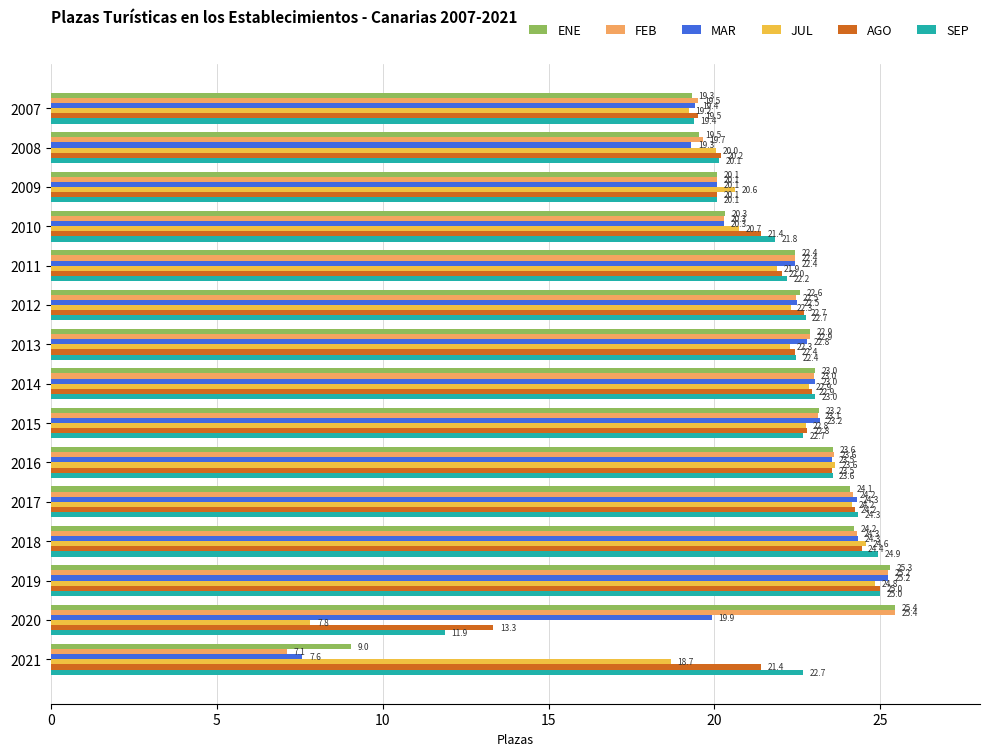

What is the greatest value displayed?

25.4